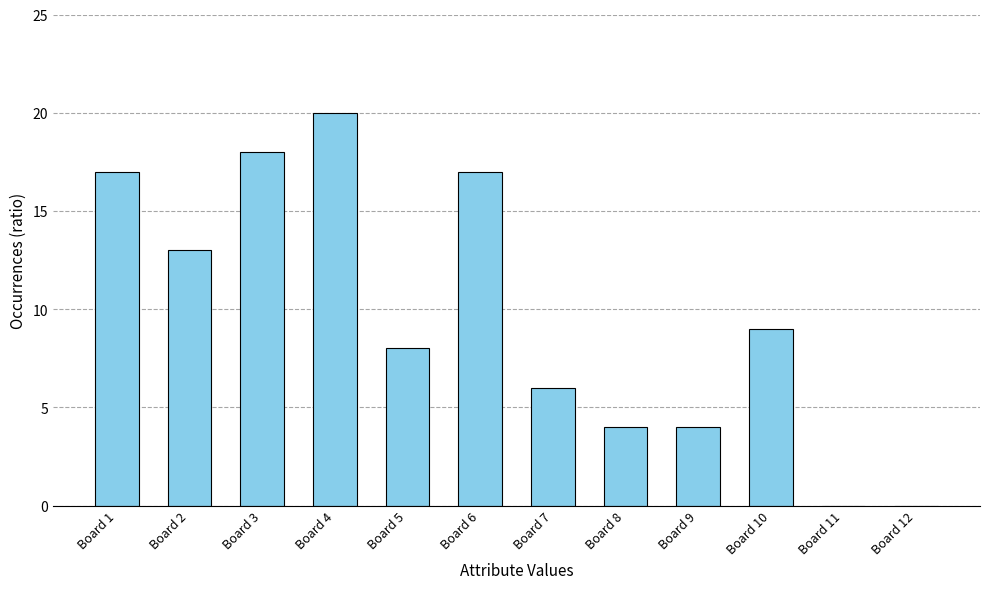

What is the approximate value at Board 10, to the nearest 5?

10